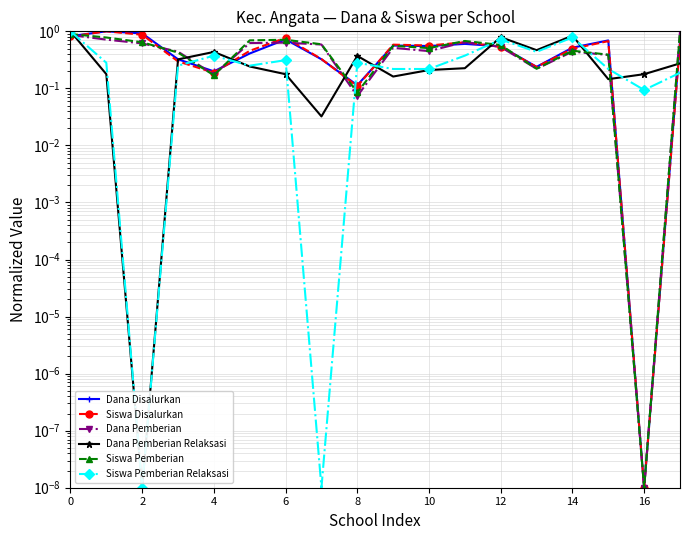

Which has a higher value, 12 or 6?

12